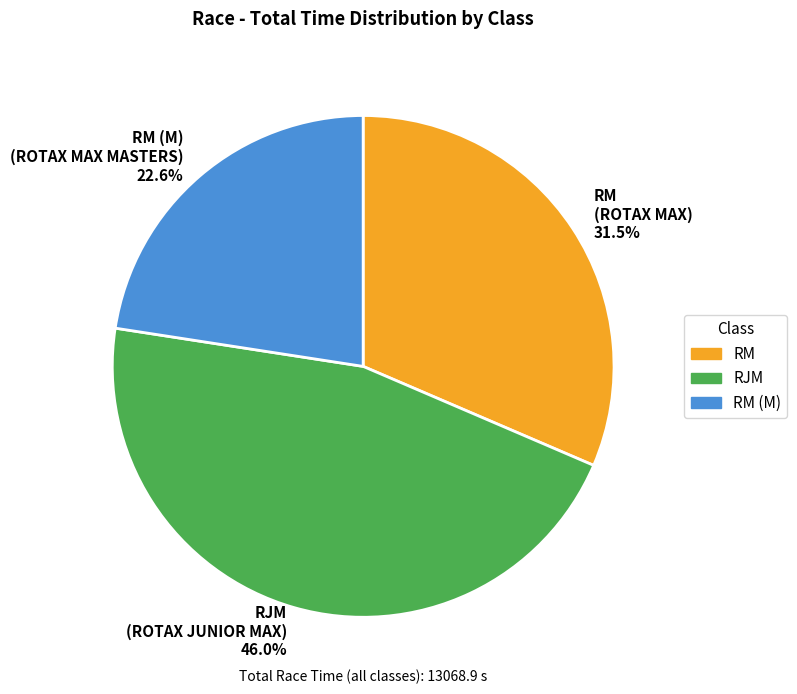

Which slice is the largest?

RJM (ROTAX JUNIOR MAX) 46.0%